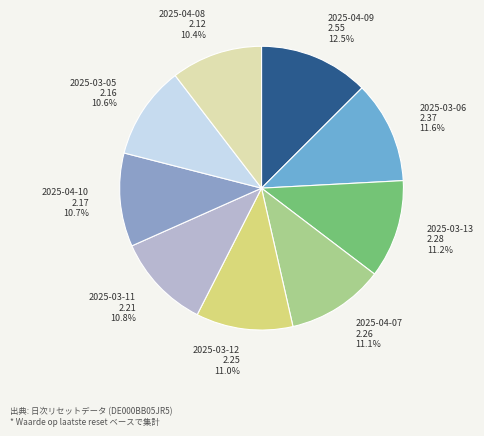

What percentage is the 2025-03-05 slice, to the nearest percent?

11%